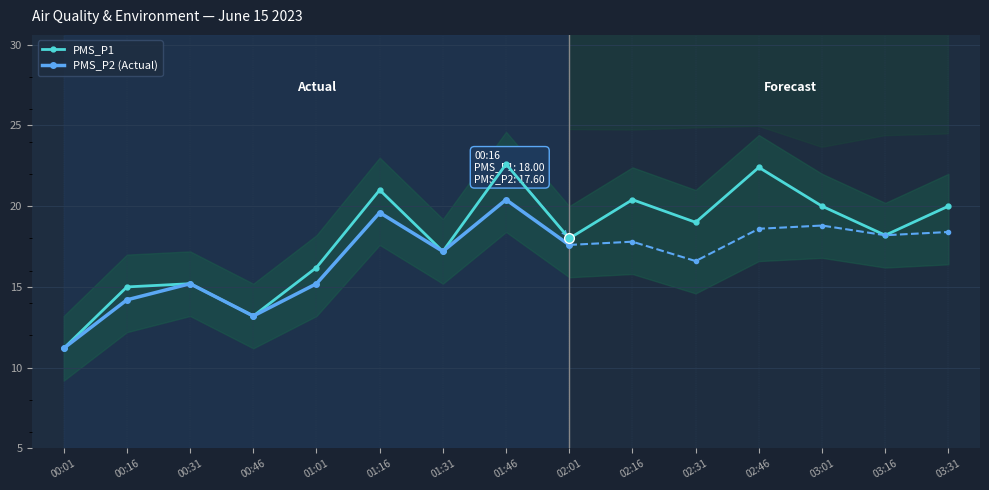

What is the value of the PMS_P1 point at the 3rd from the left?

15.2